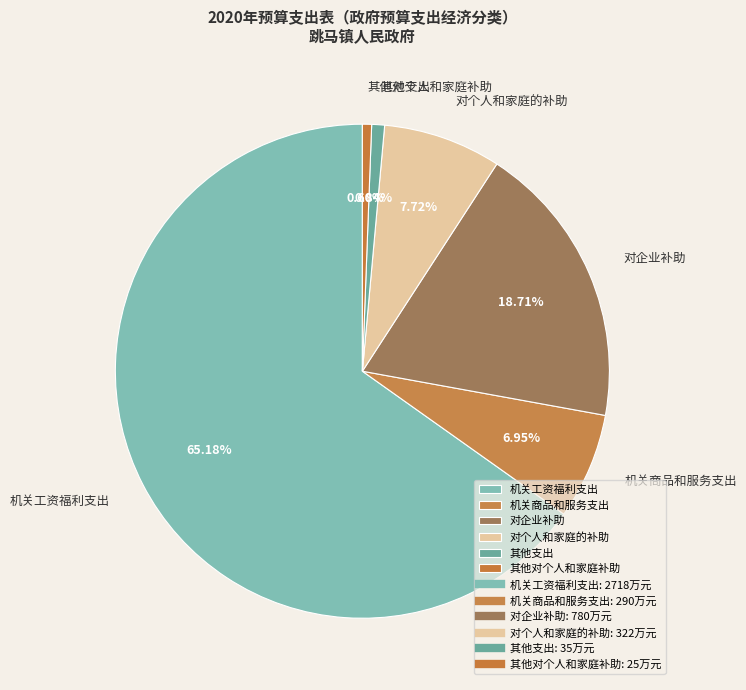

Which slice represents more than half of the pie?

机关工资福利支出